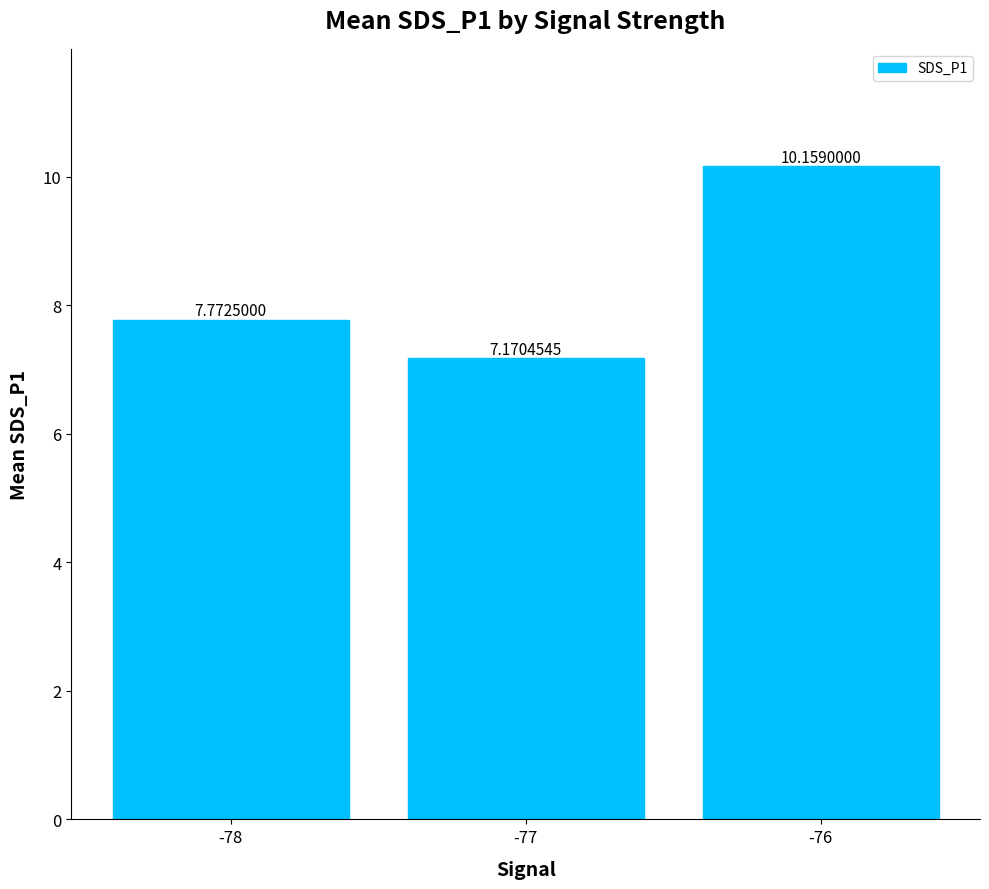

Approximately how many times larger is the value at -76 compared to -78?

1.3